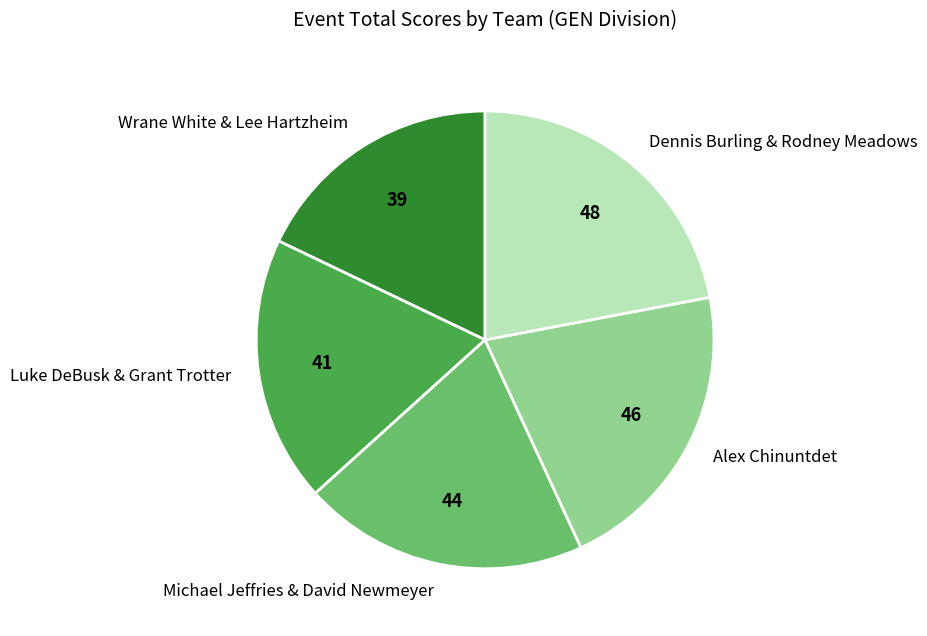

Is the sum of Wrane White & Lee Hartzheim and Alex Chinuntdet greater than half?

No